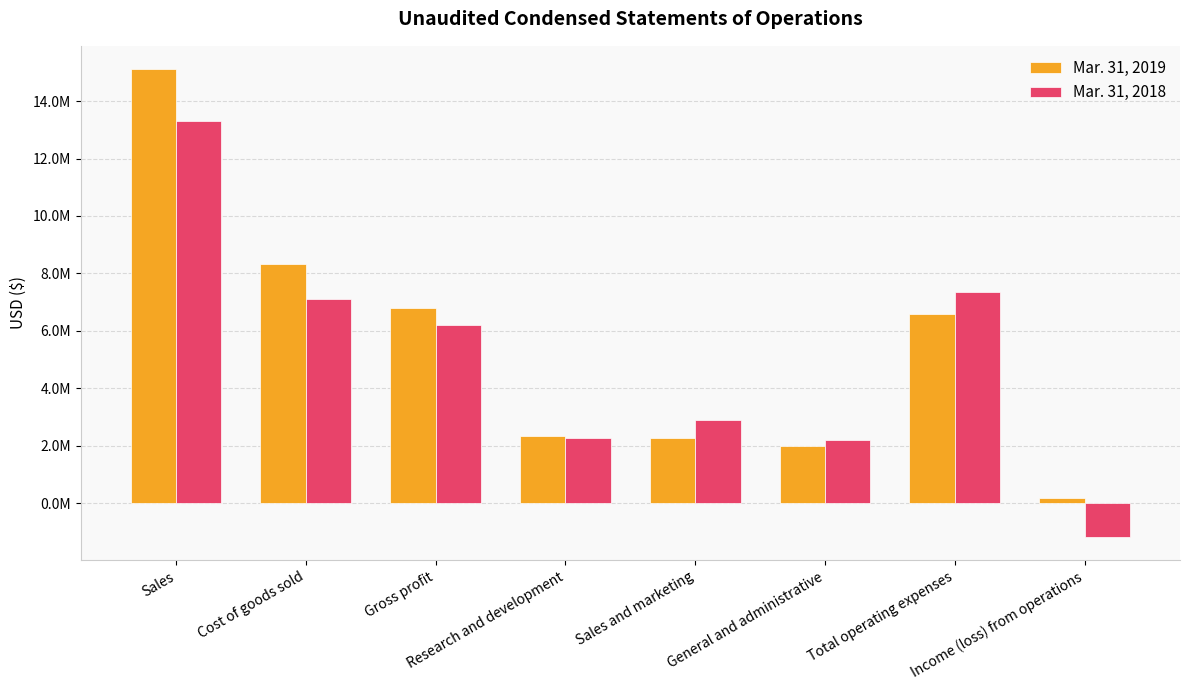

Between General and administrative and Gross profit, which is larger?

Gross profit